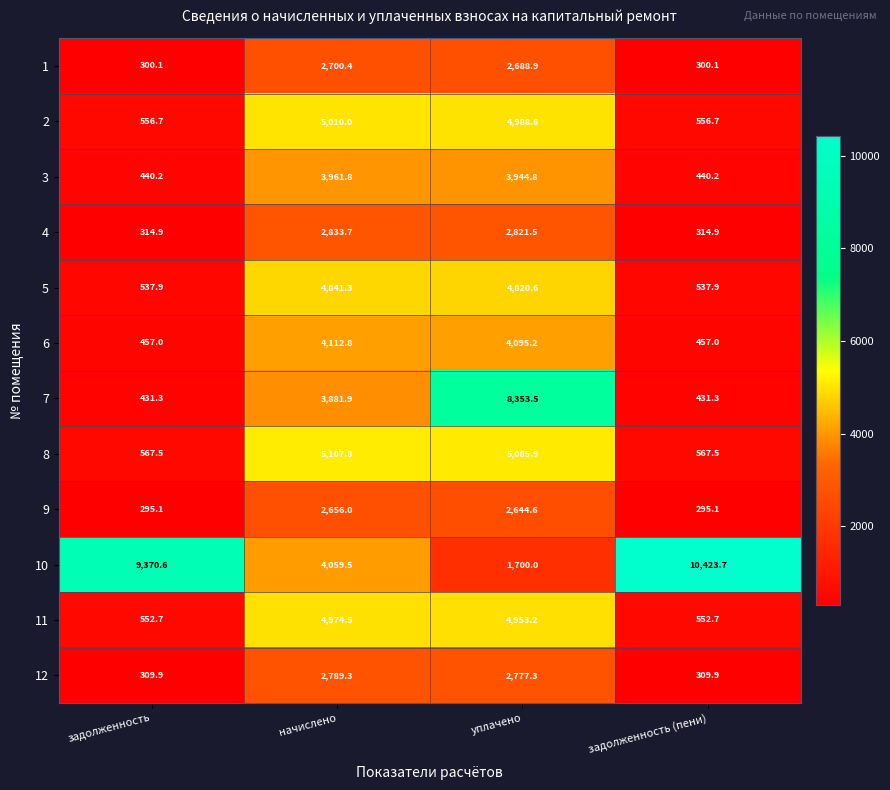

What is the difference between the highest and lowest values at уплачено?

6653.5